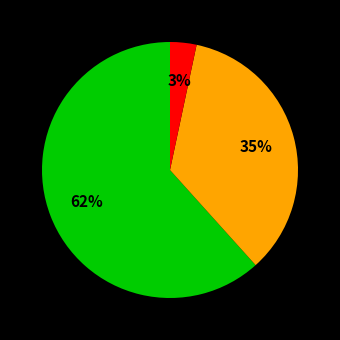

To the nearest percent, what is the average slice percentage?

33%